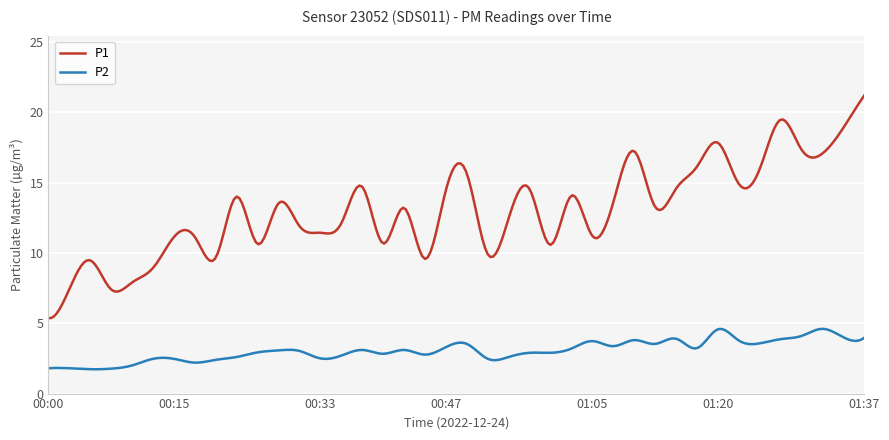

Which series has the largest range (max minus min)?

P1